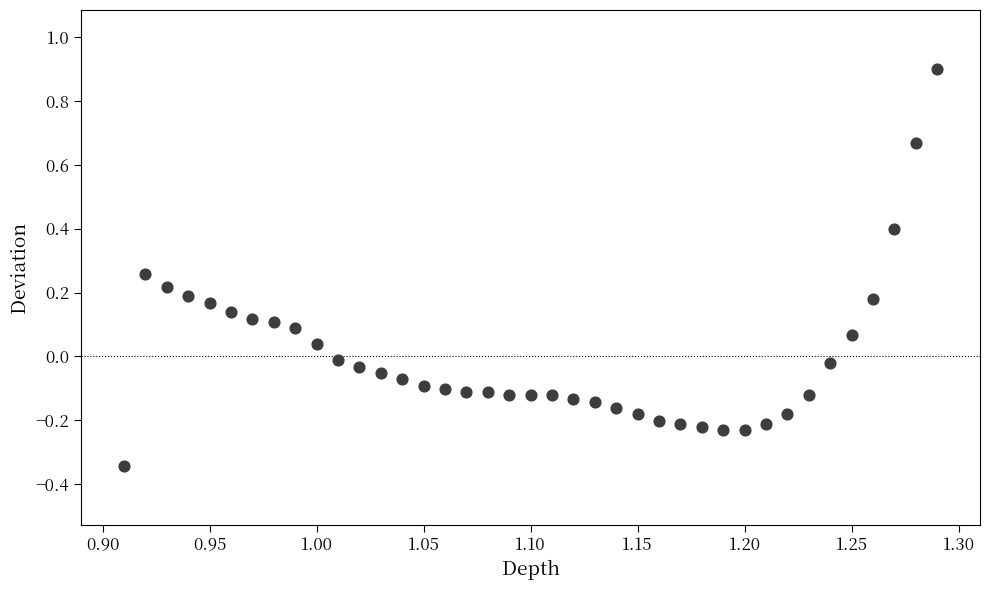

What is the range of Y values (max minus min)?

1.2